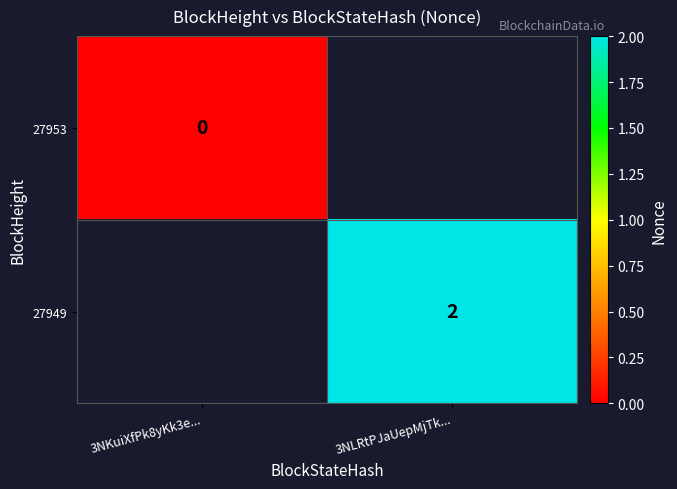

Is it true that 27949 equals 2 at 3NLRtPJaUepMjTk...?

True